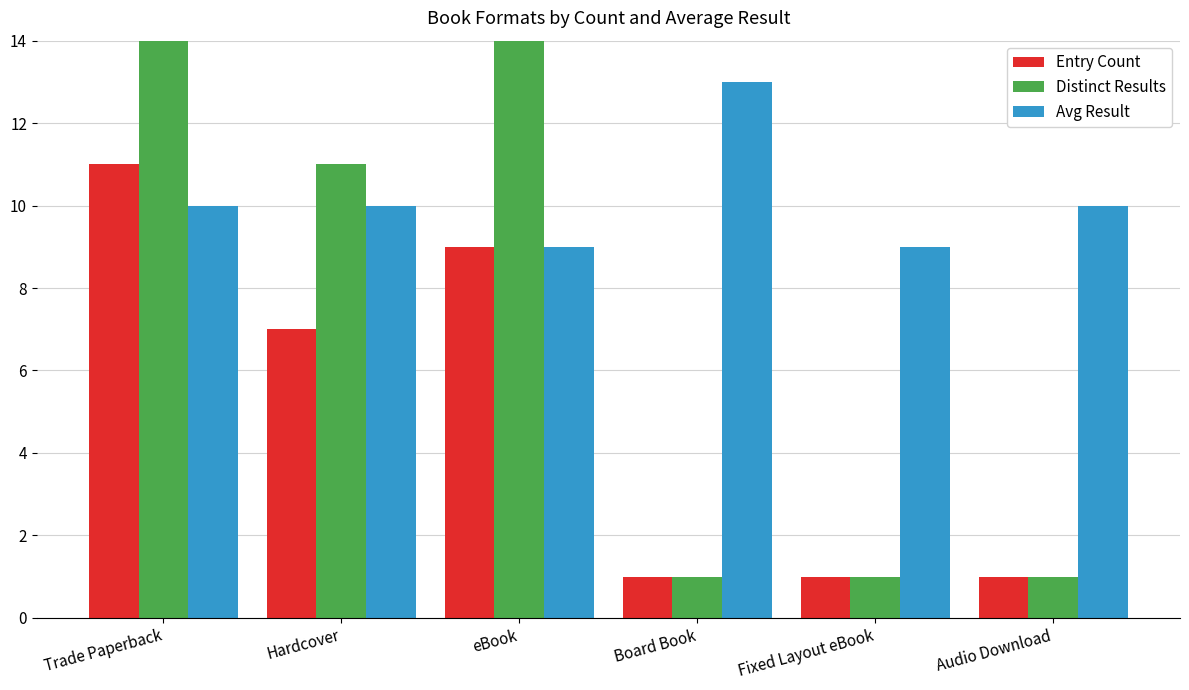

What is the difference between the maximum and second lowest values in the Avg Result series?

4